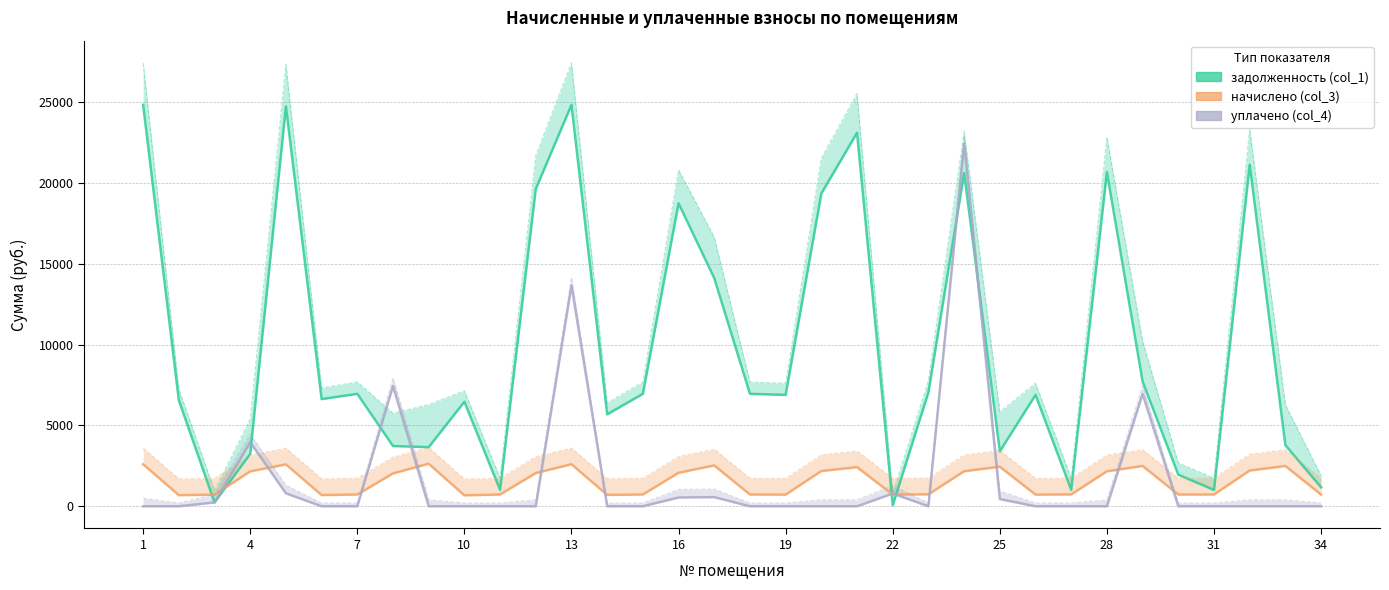

The value of задолженность (col_1) at 23 is 29109.2. True or false?

False